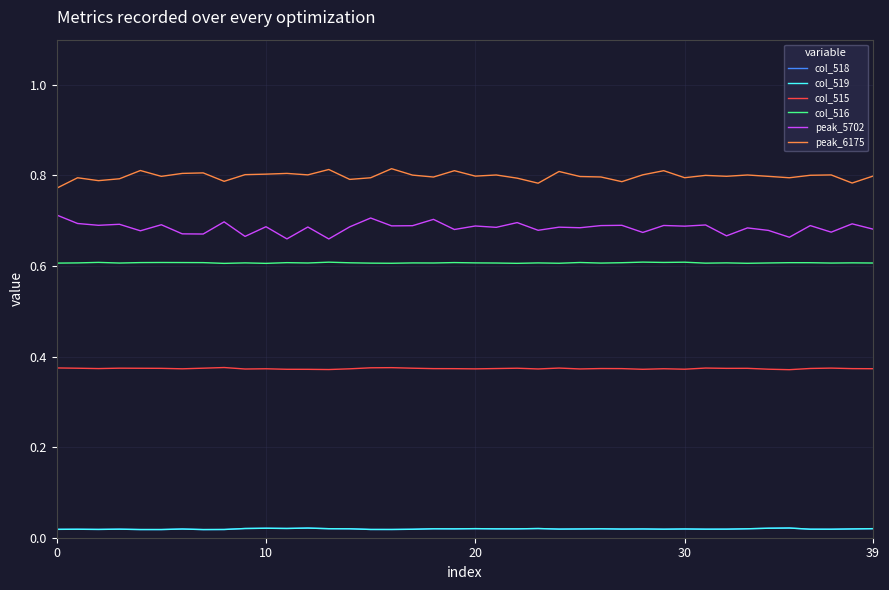

True or false: col_515 and peak_6175 cross at least once.

False